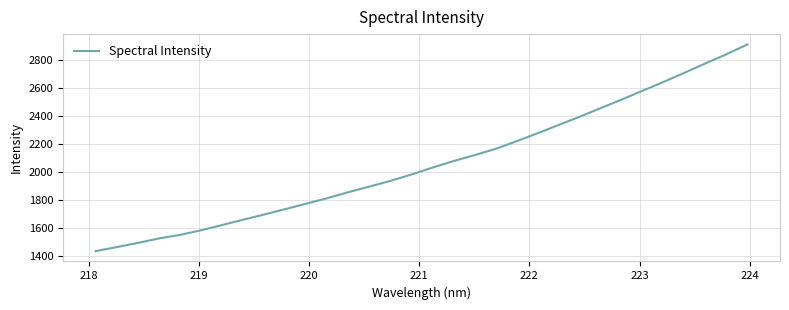

What is the difference between the maximum and minimum values?

1474.2